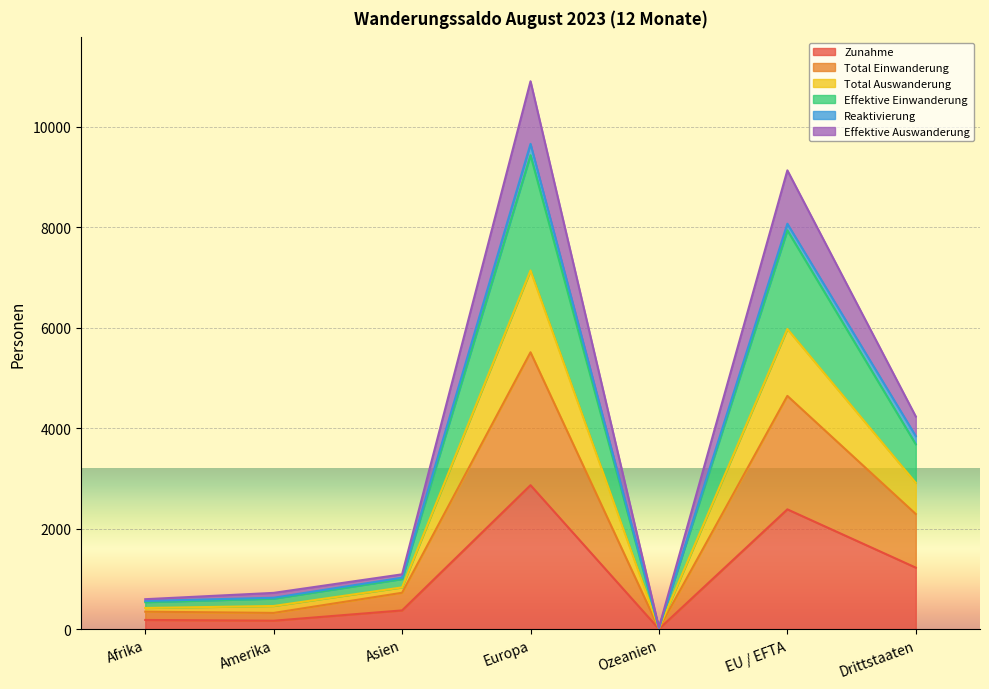

In Effektive Einwanderung, how many points are higher than both neighbors (excluding endpoints)?

2